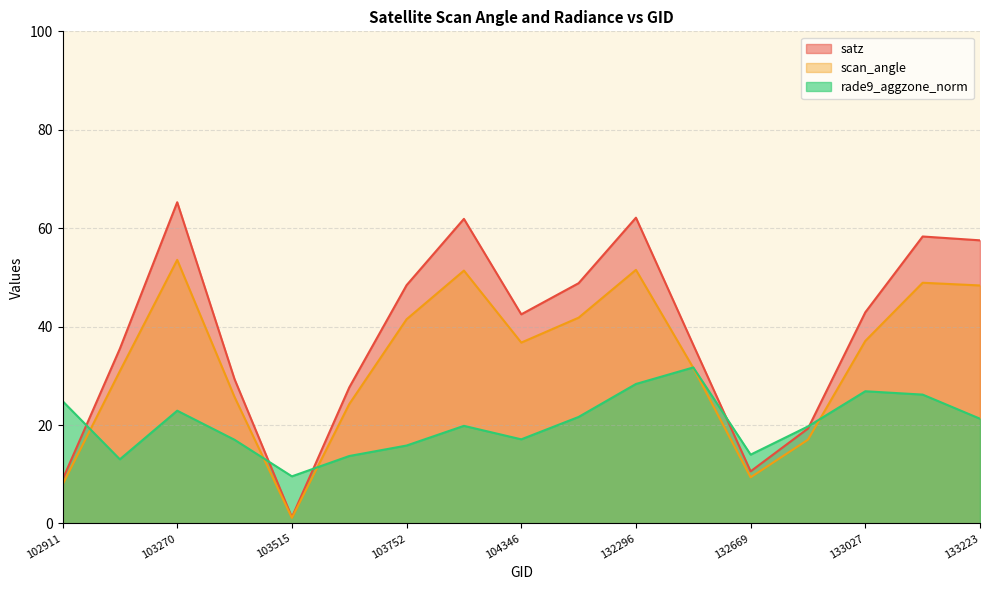

What is the value of the scan_angle point at the 14th from the left?

17.0